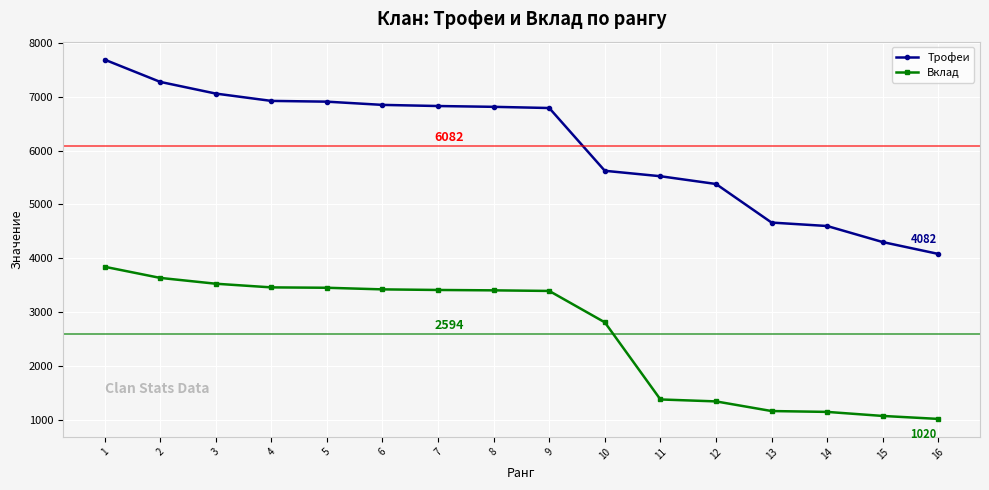

What are all the series names shown in the legend?

Трофеи, Вклад